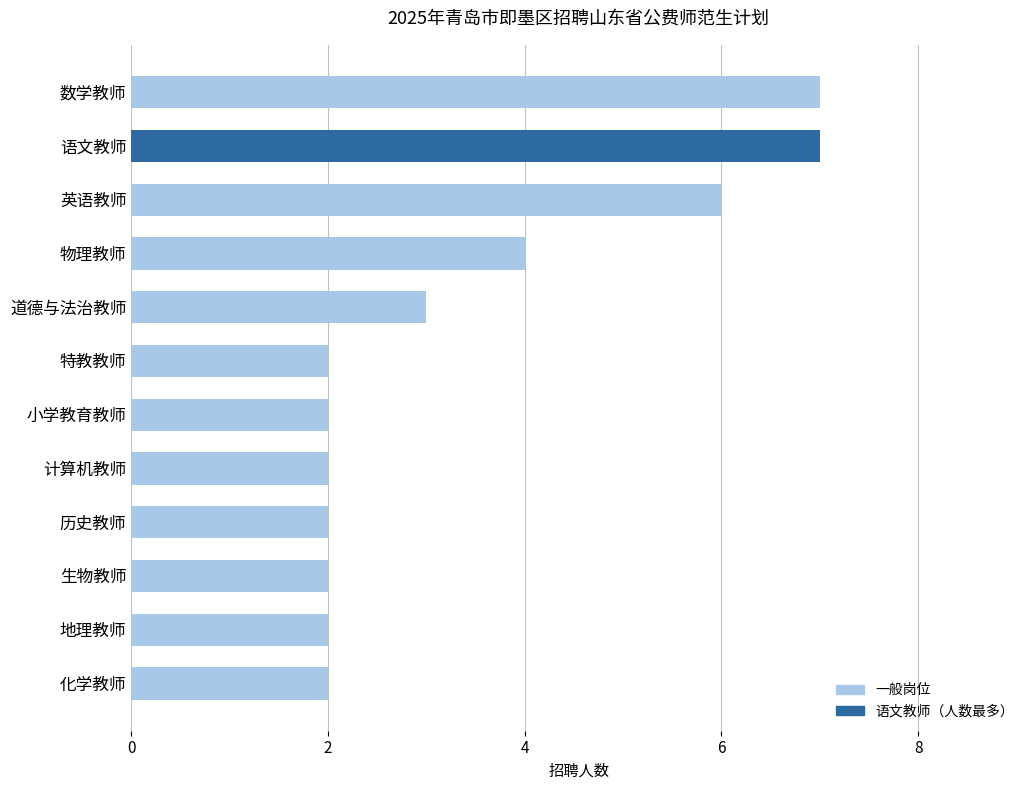

Count the number of data series in this chart.

1